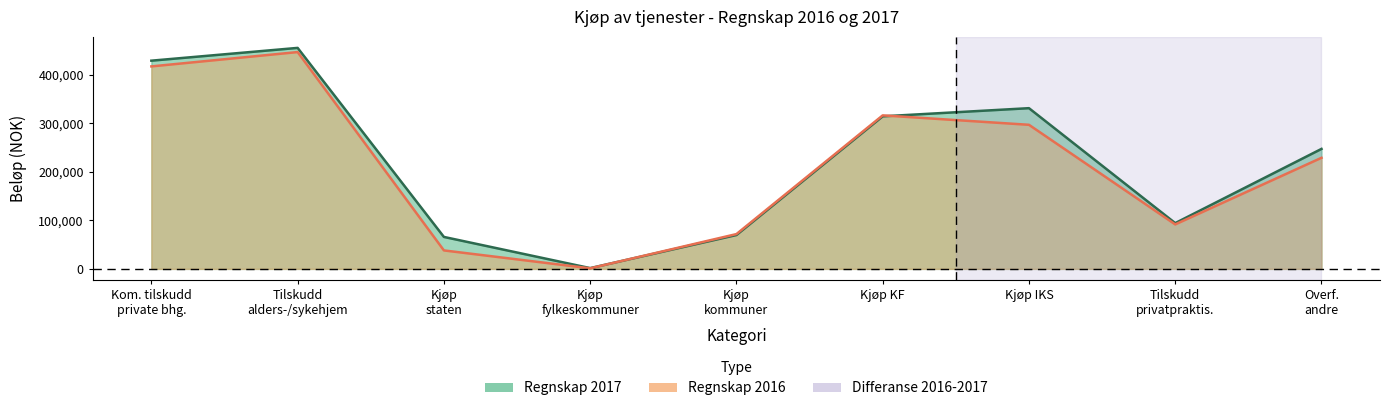

At how many categories does at least one series exceed 118388?

5